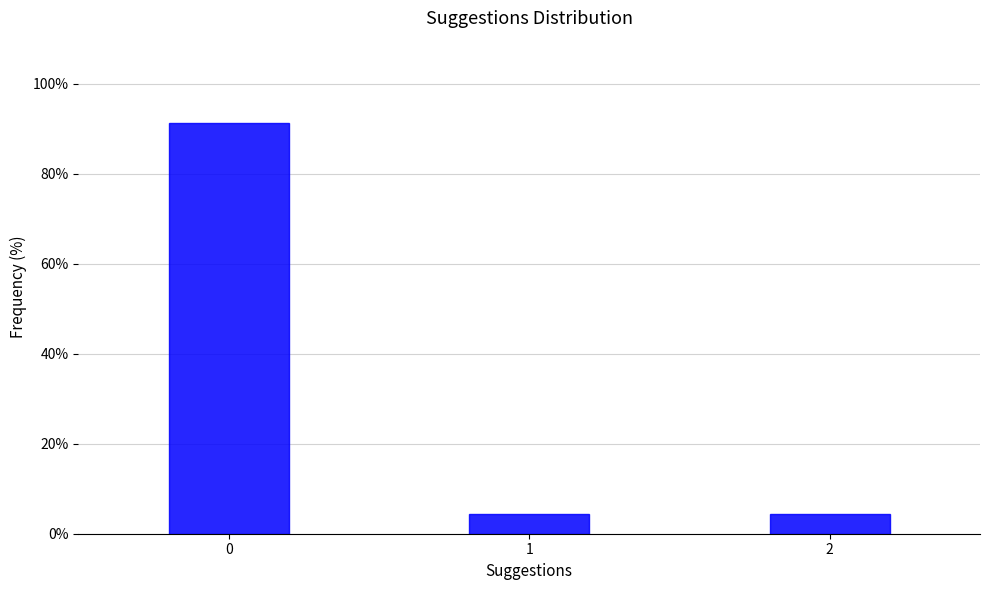

Reading right to left, extract all data points from this chart.

4.3	4.3	91.3